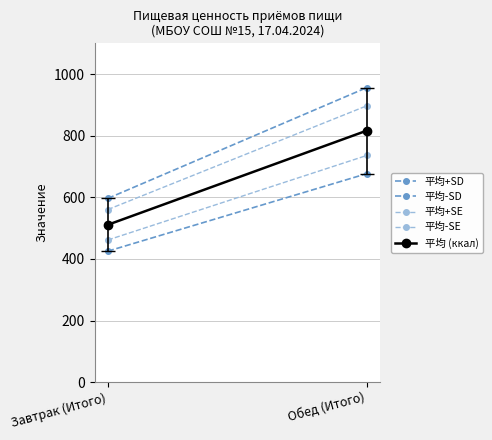

What is the average value of the 平均 (ккал) series?

663.8